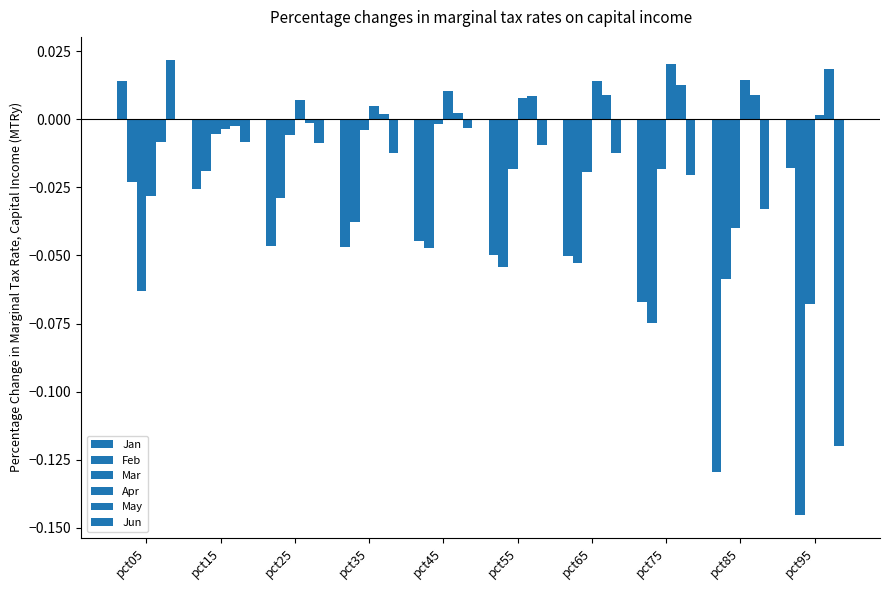

Which category has the highest value in the Jun series?

pct05